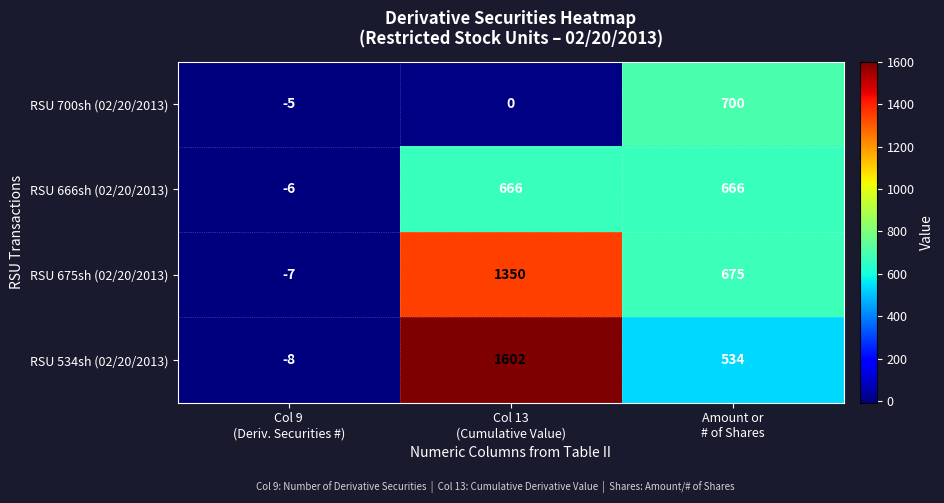

How many data points does each series have?

3